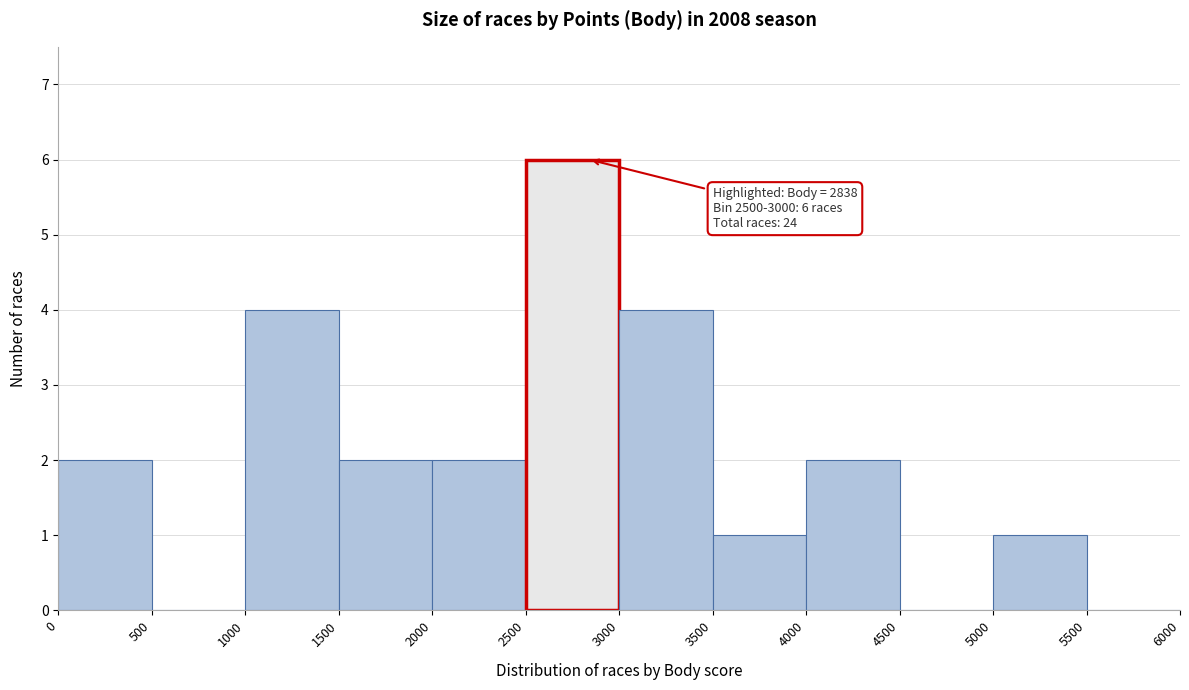

Which range on the x-axis has the tallest bar?

2500 to 3000